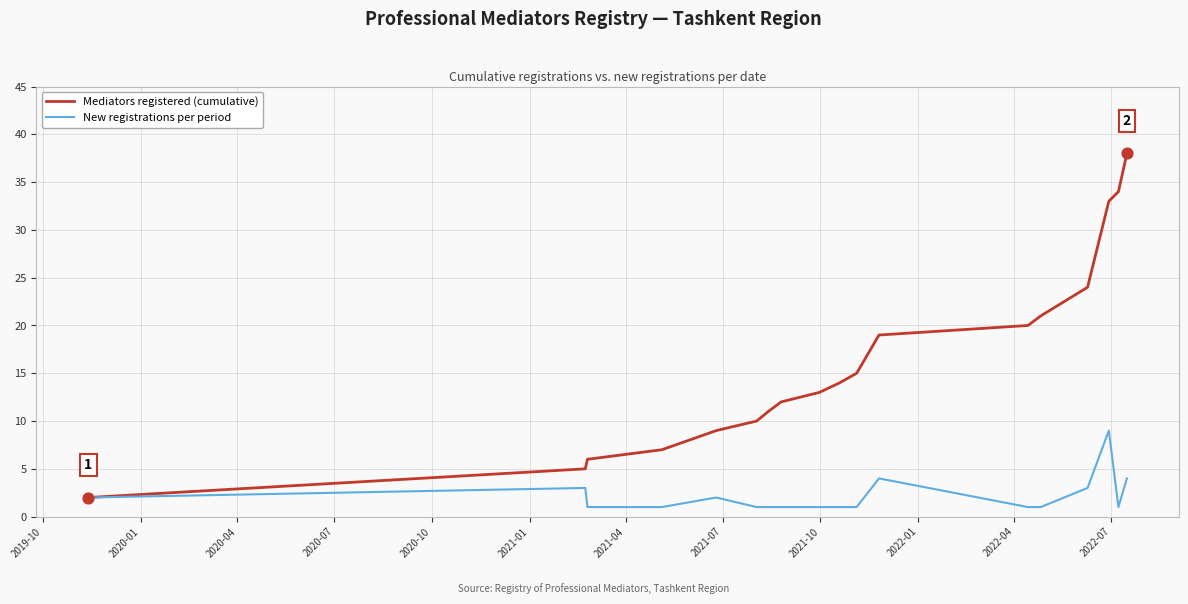

What is the highest value of the New registrations per period series?

9